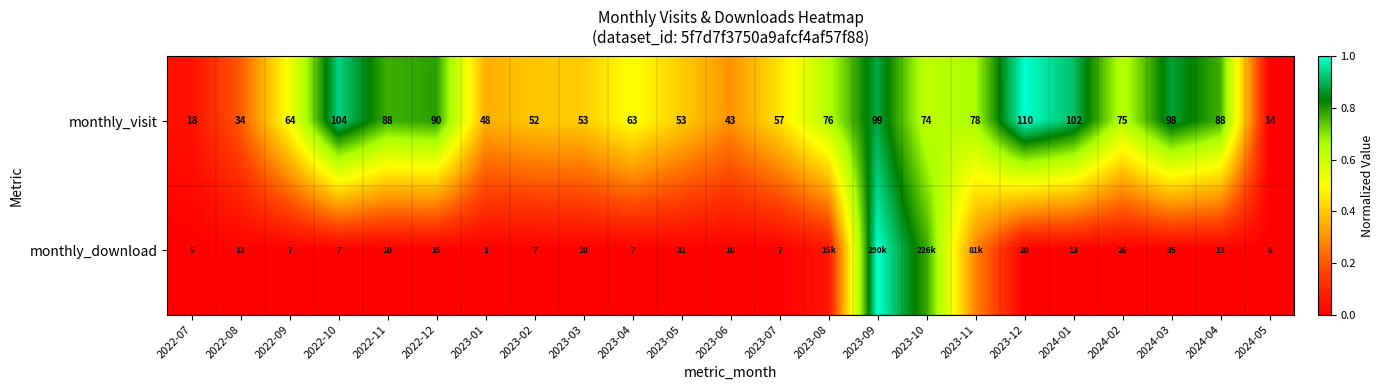

Rank the series at 2024-01 from lowest to highest value.

monthly_download, monthly_visit